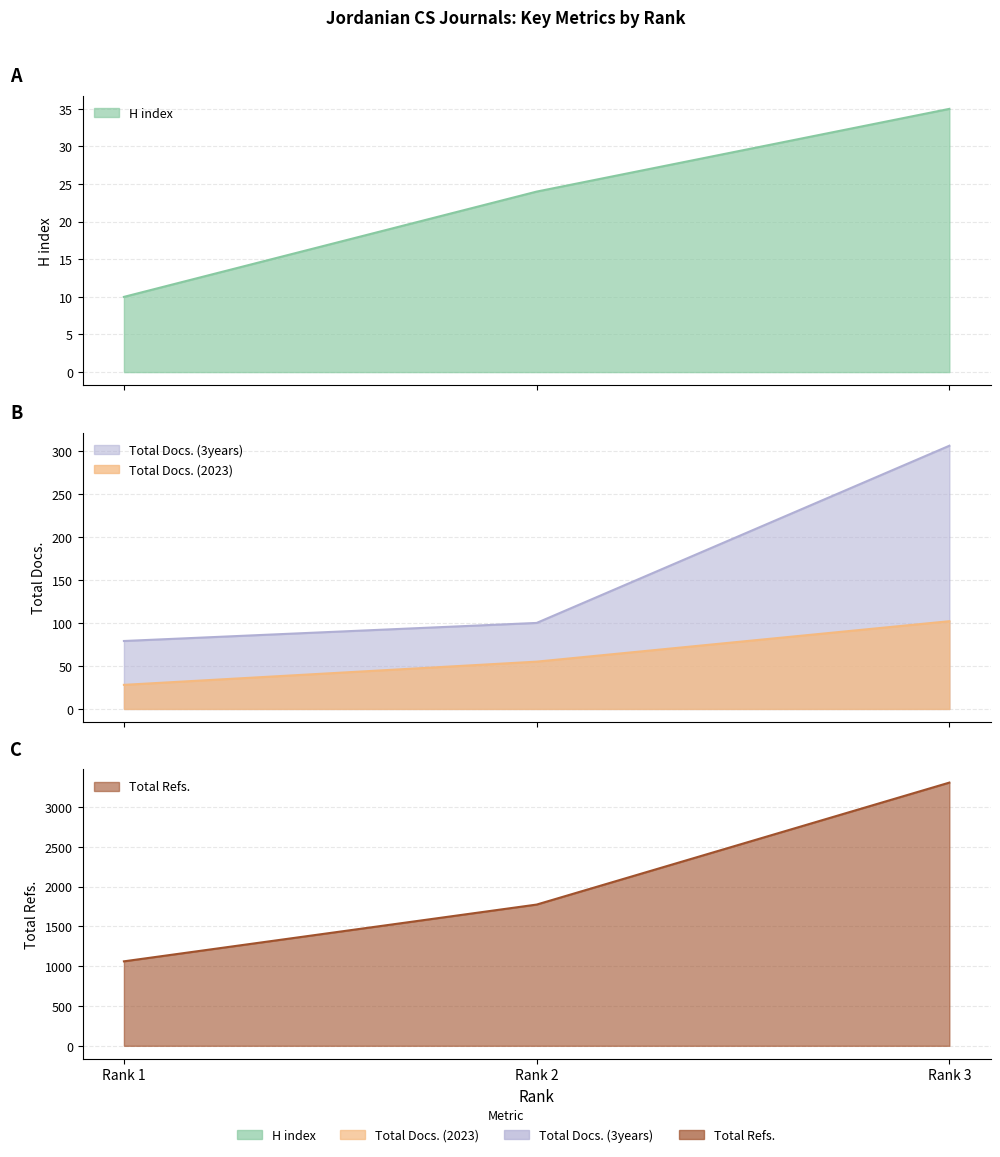

Reading left to right, transcribe all the data shown in this chart.

H index: 10	24	35
Total Docs. (2023): 28	55	102
Total Docs. (3years): 79	100	306
Total Refs.: 1061	1774	3306